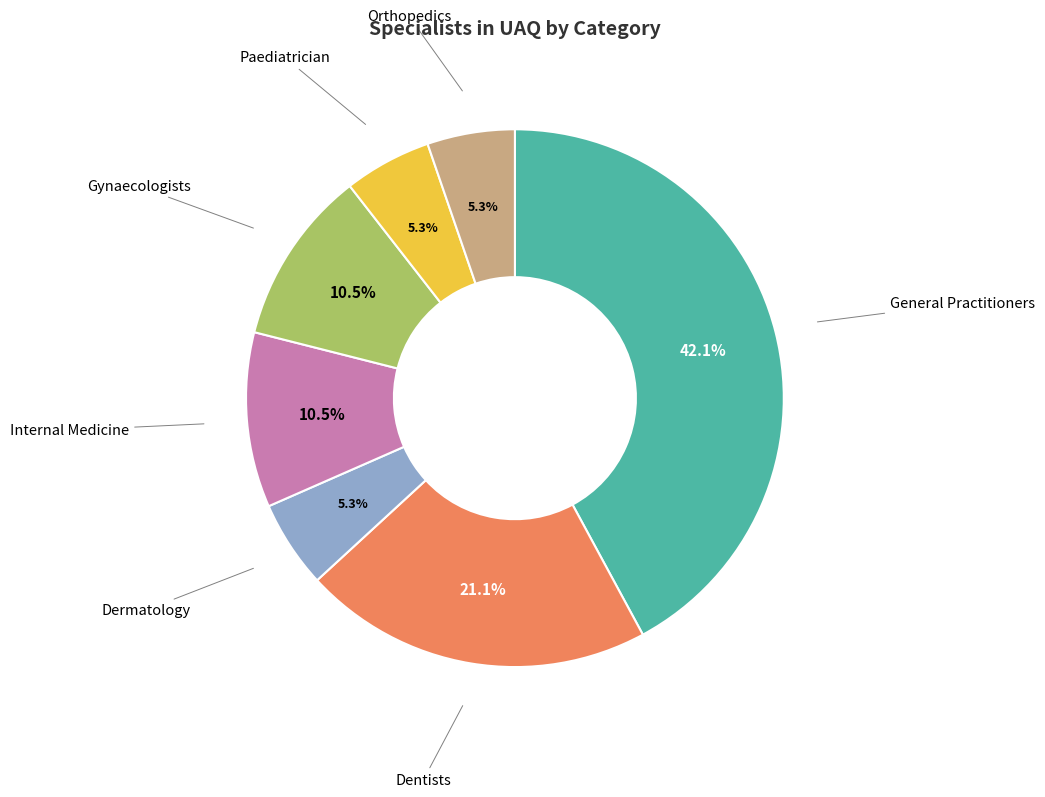

Does any single category account for the majority?

No